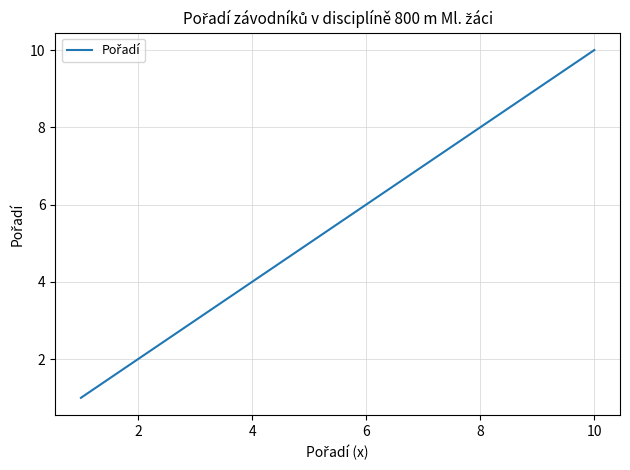

What is the difference between the maximum and minimum values?

9